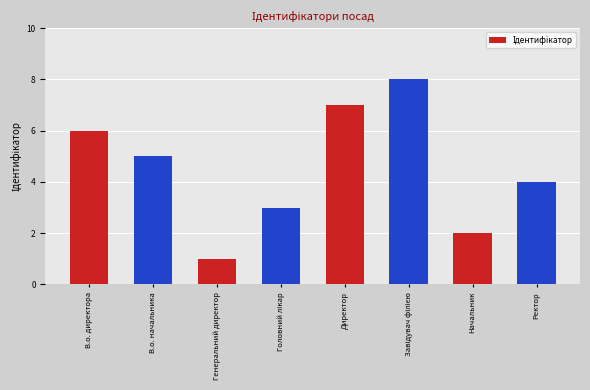

What is the sum of the values at Ректор and Генеральний директор?

5